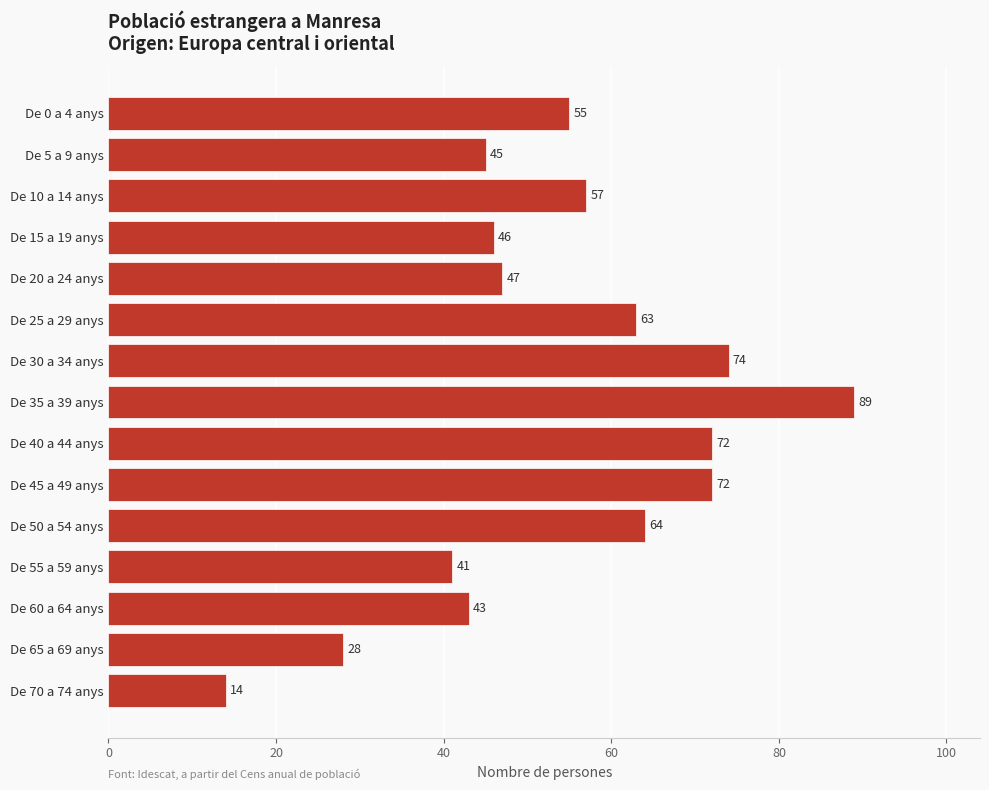

What is the difference between the second highest and minimum values?

60